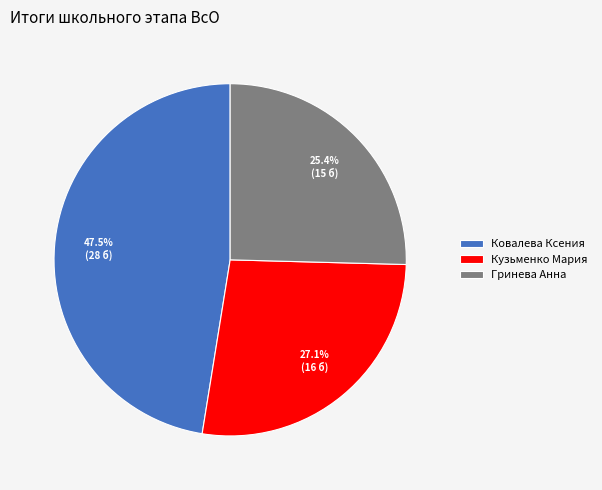

Is there any slice that represents more than half of the pie?

No